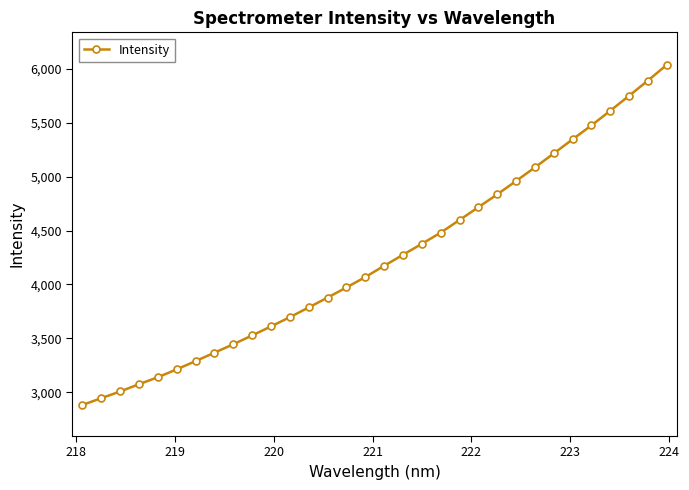

What is the difference between the second highest and minimum values?

3011.2